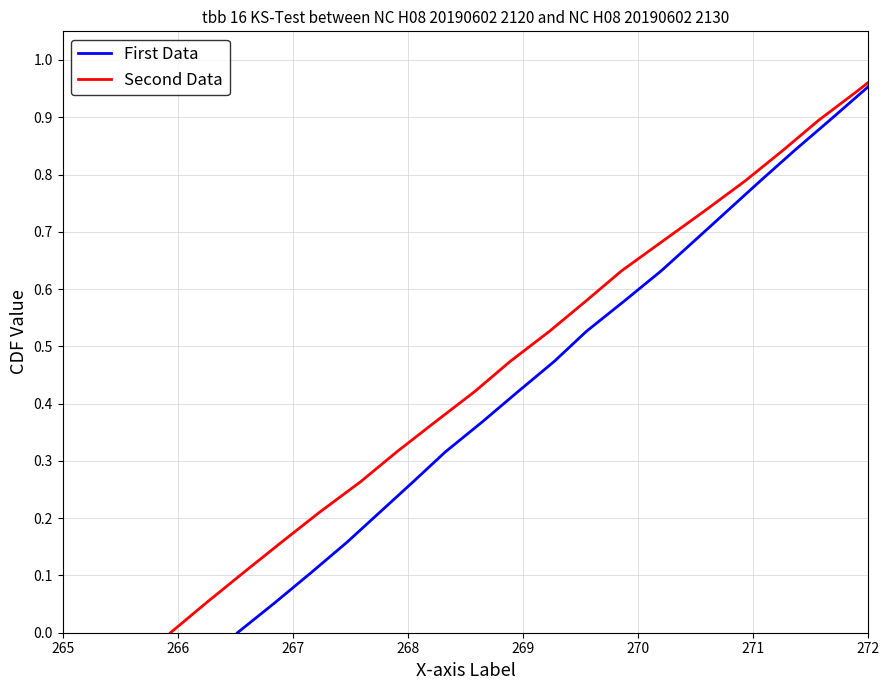

What are all the series names shown in the legend?

First Data, Second Data